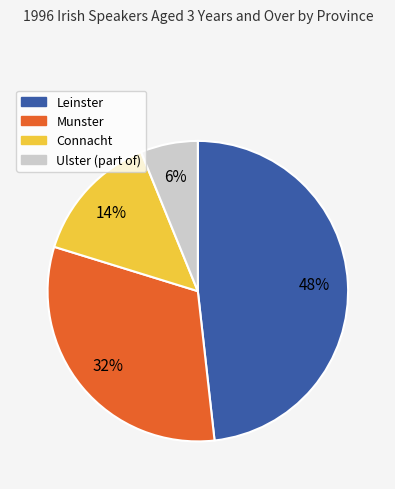

To the nearest percent, what is the combined percentage of Munster and Ulster (part of)?

38%